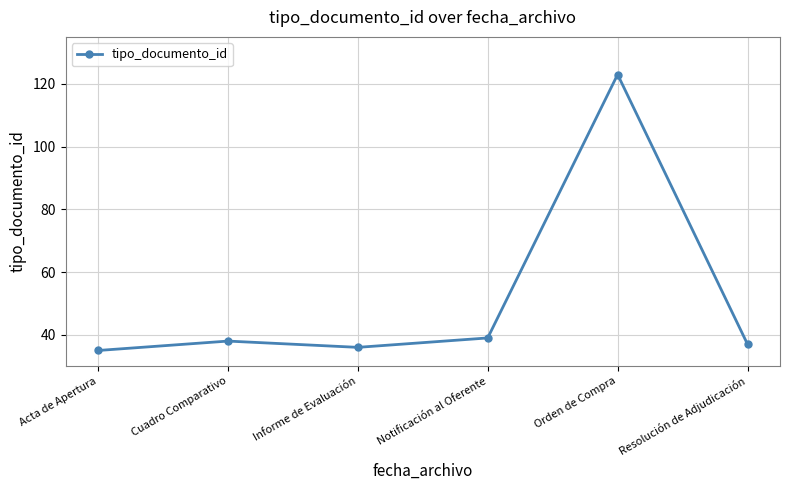

What is the label of the 2nd point from the right?

Orden de Compra